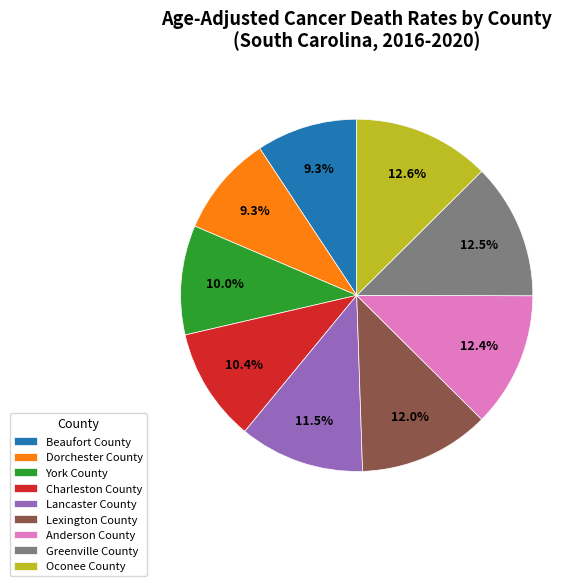

What is the ratio of the value at Lancaster County to the value at Greenville County?

0.9